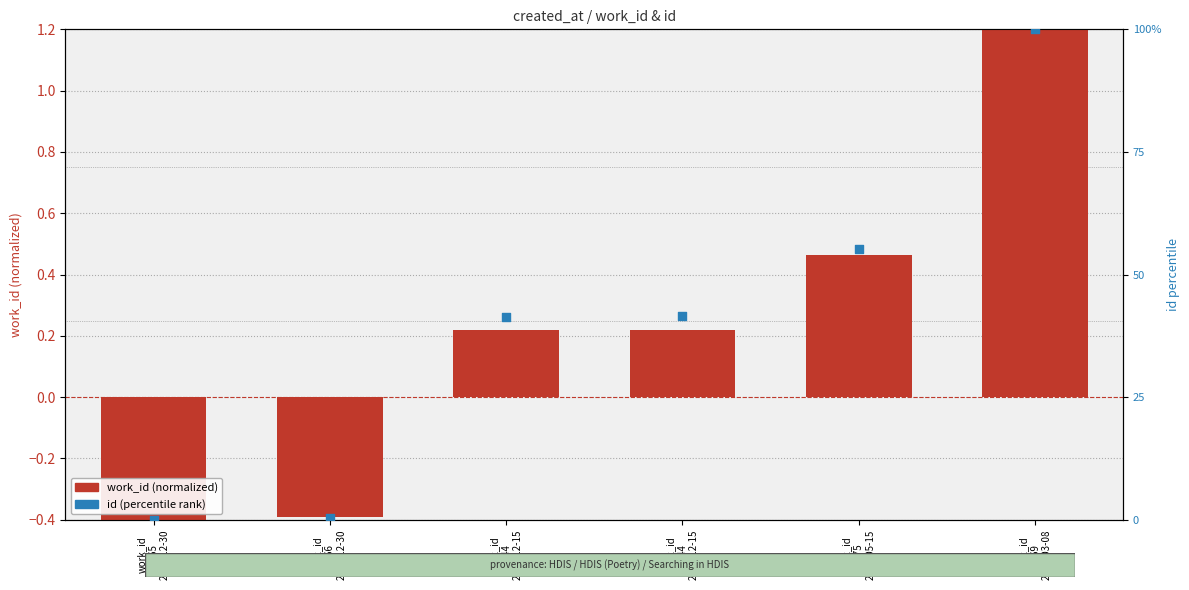

At which category is the sum across all series the highest?

work_id
6369
2005-03-08